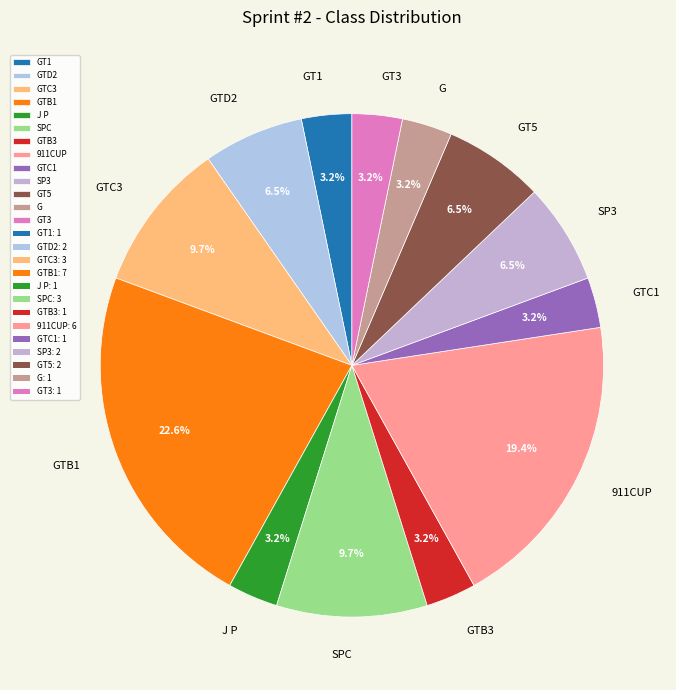

Which category has the biggest portion of the pie?

GTB1